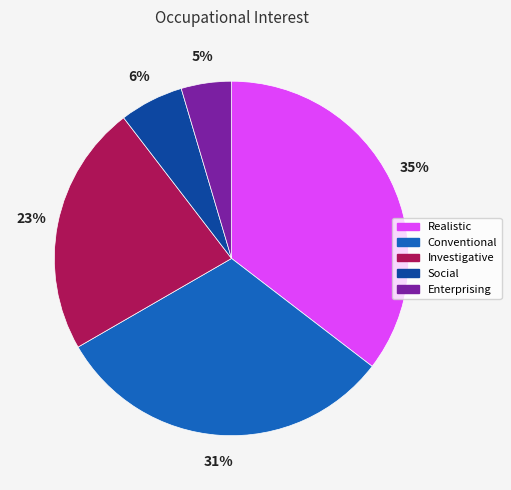

The Conventional slice represents 20% of the pie. True or false?

False